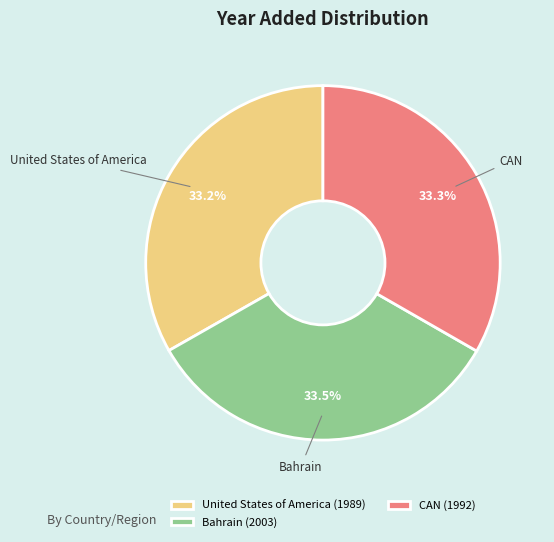

Count the number of slices in the pie.

3